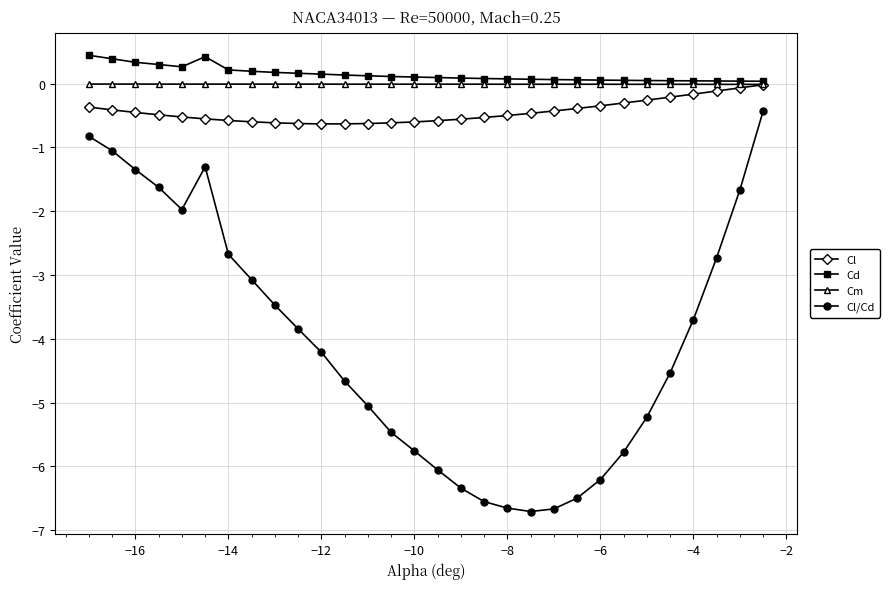

True or false: Cd and Cl/Cd cross at least once.

False